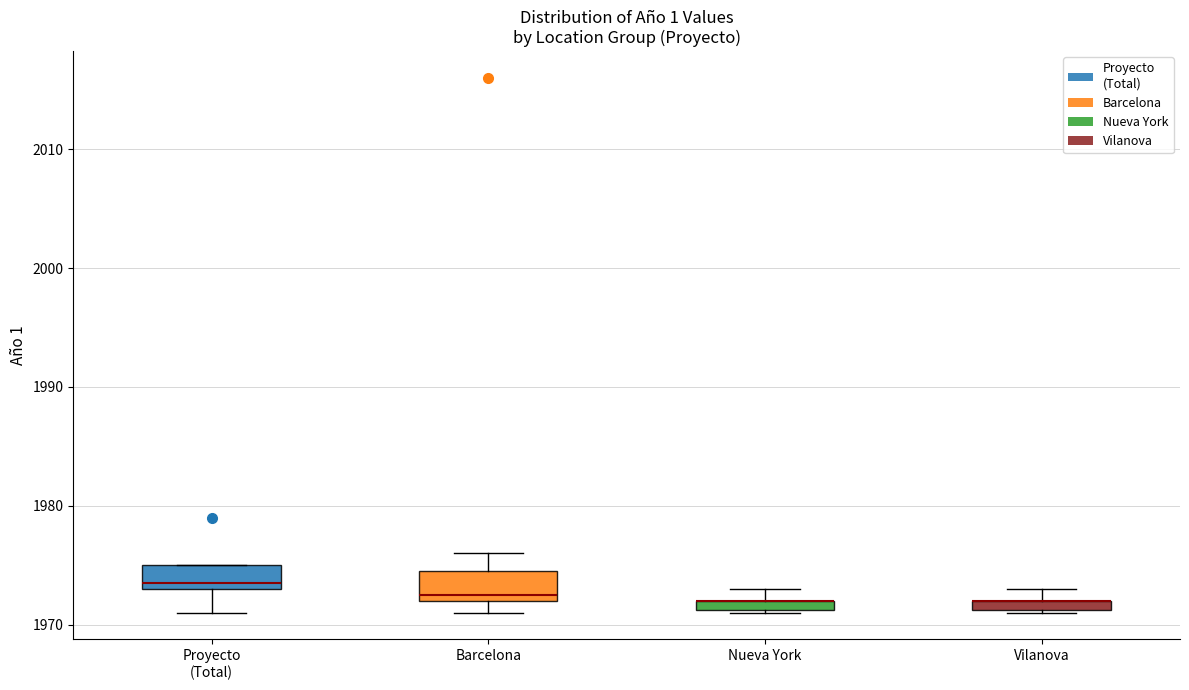

Where is the lower edge of the box for Vilanova on the y-axis? The values are not printed on the chart, so give them approximately, as read against the axis.

1971